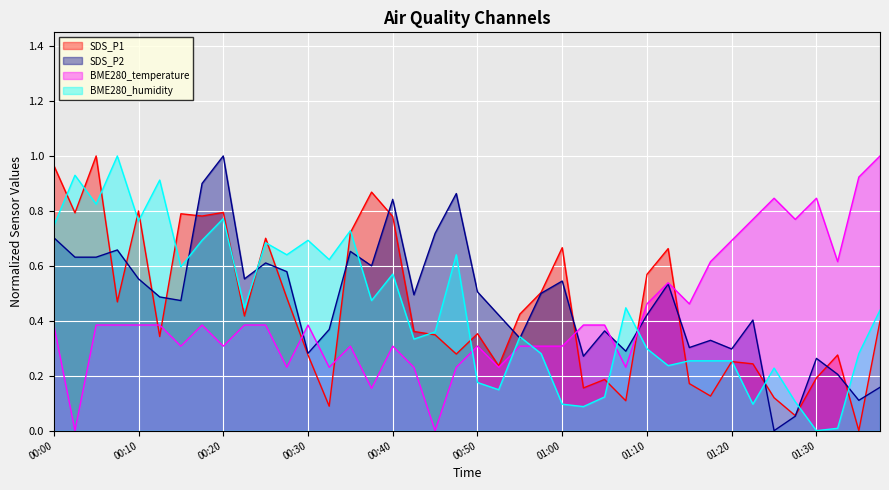

Where is BME280_temperature nearest to the value 0?

00:02